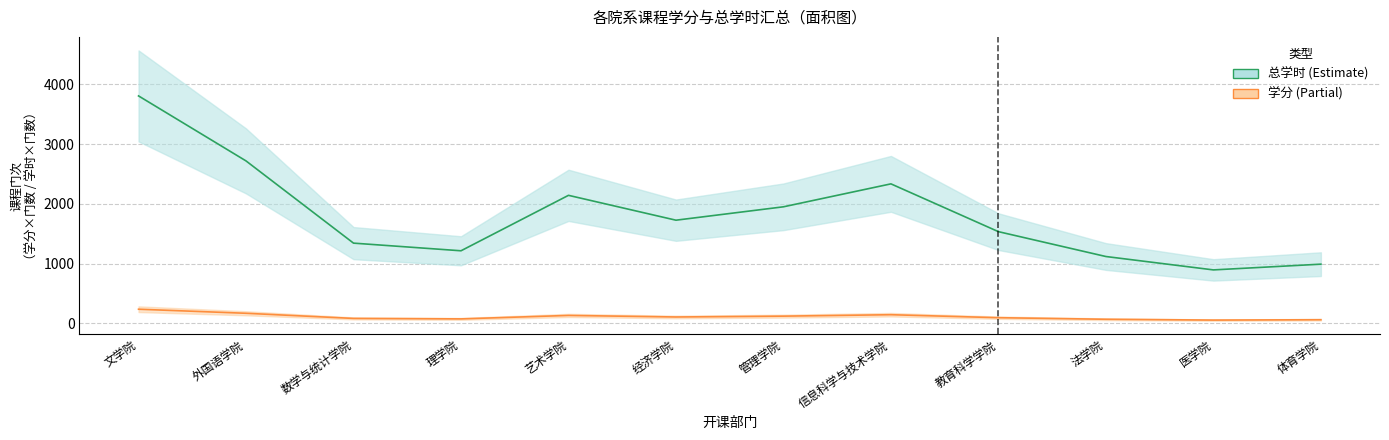

The 总学时 series shows 992 at 体育学院. True or false?

True